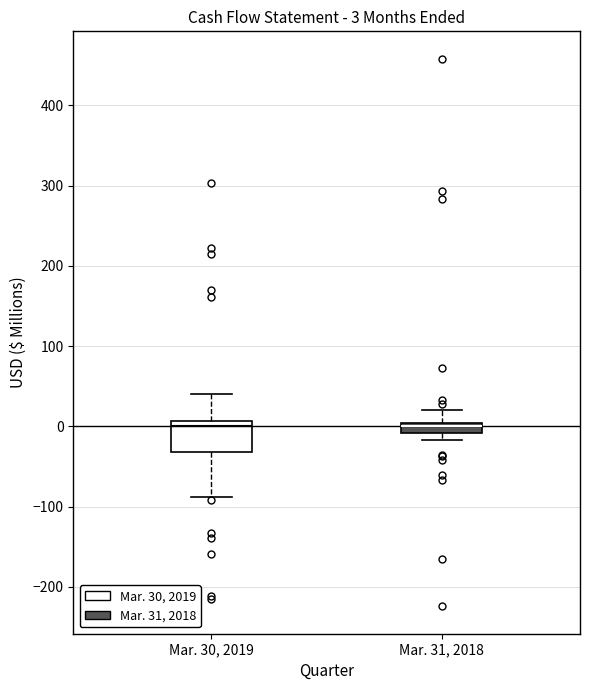

Comparing the boxes themselves (not the whiskers), which one is the tallest?

Mar. 30, 2019